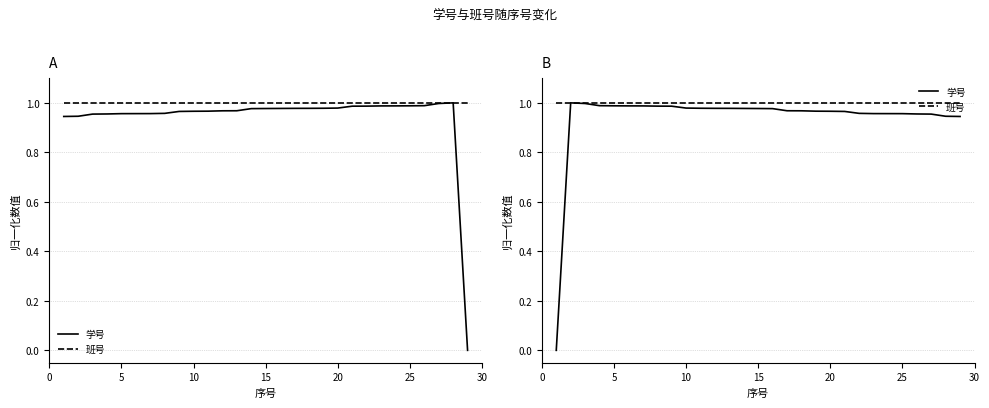

True or false: 班号 and 学号 cross at least once.

False